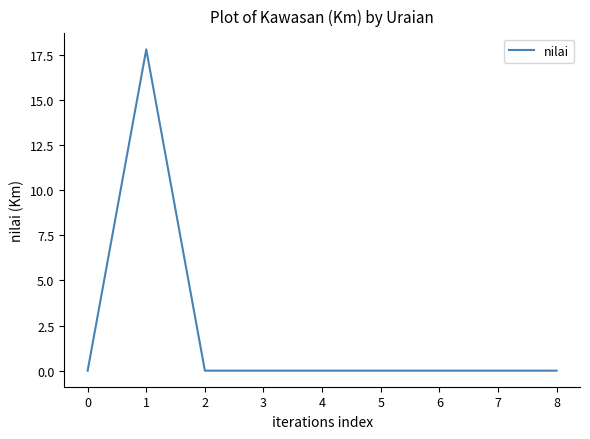

True or false: the data has more than 0 interior local peaks.

True